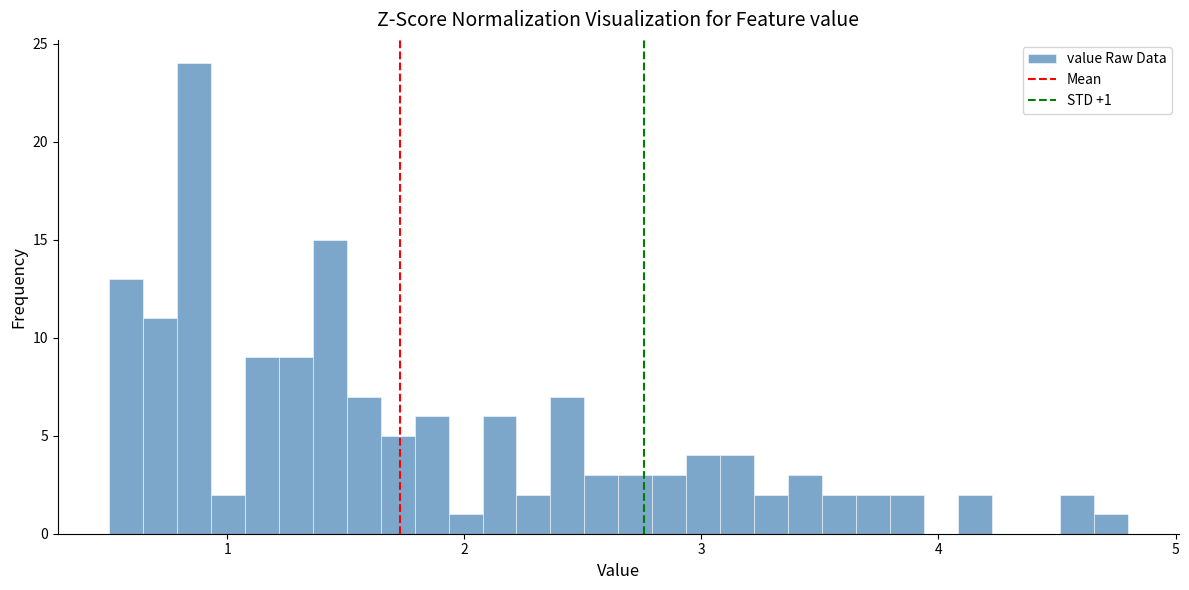

Read against the x-axis, roughly where is the centre of the tallest bar?

0.9